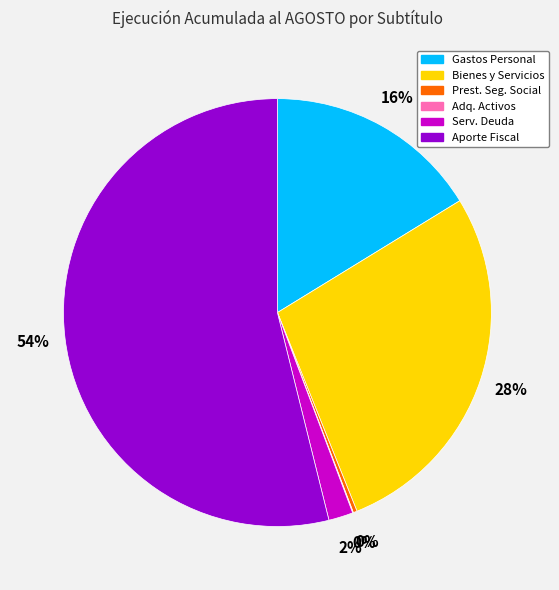

Is there any slice that represents more than half of the pie?

Yes